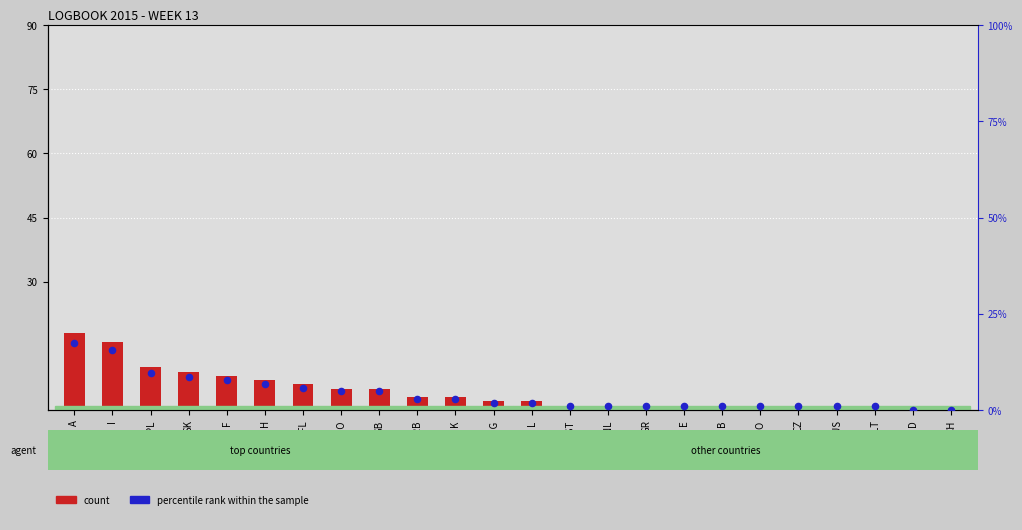

Which series has the largest total across all categories?

count